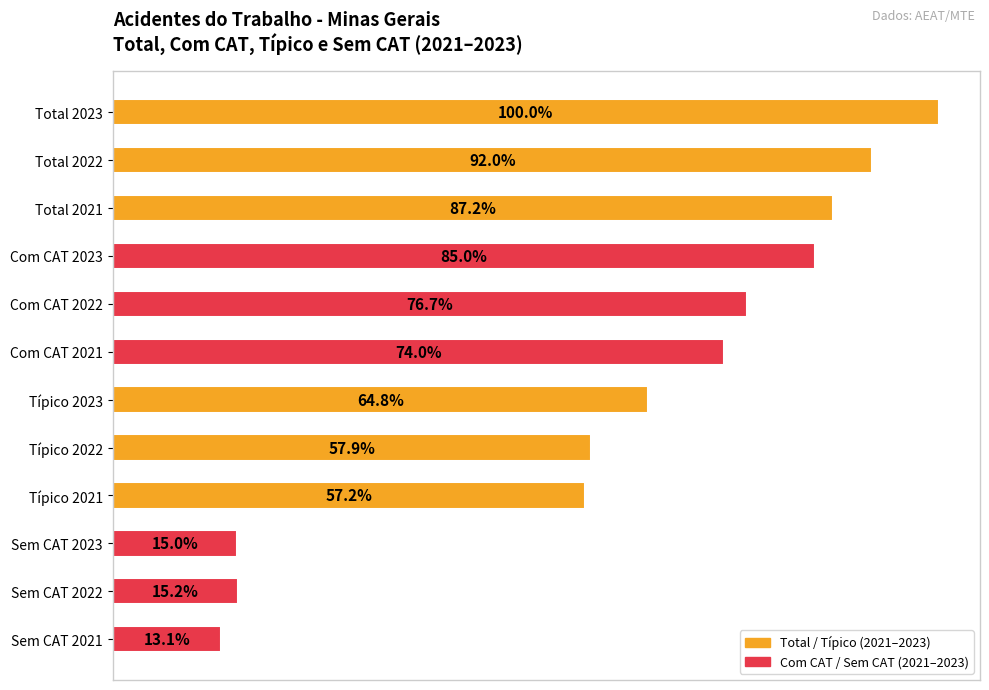

Does the chart contain any negative values?

No